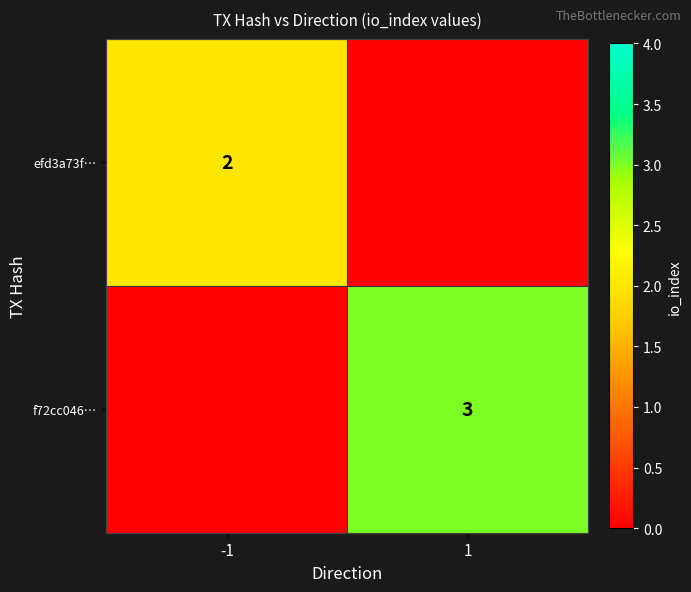

True or false: efd3a73f… has a value of 2 at -1.

True